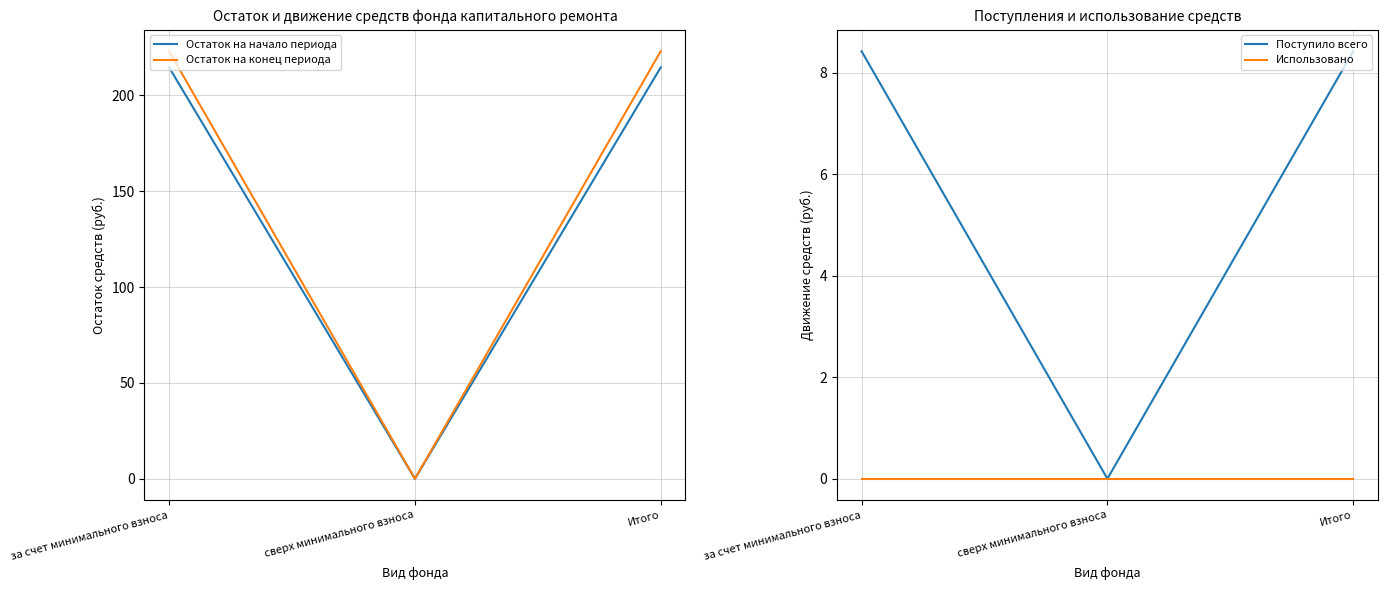

Is this an area chart (filled region under the line)?

No